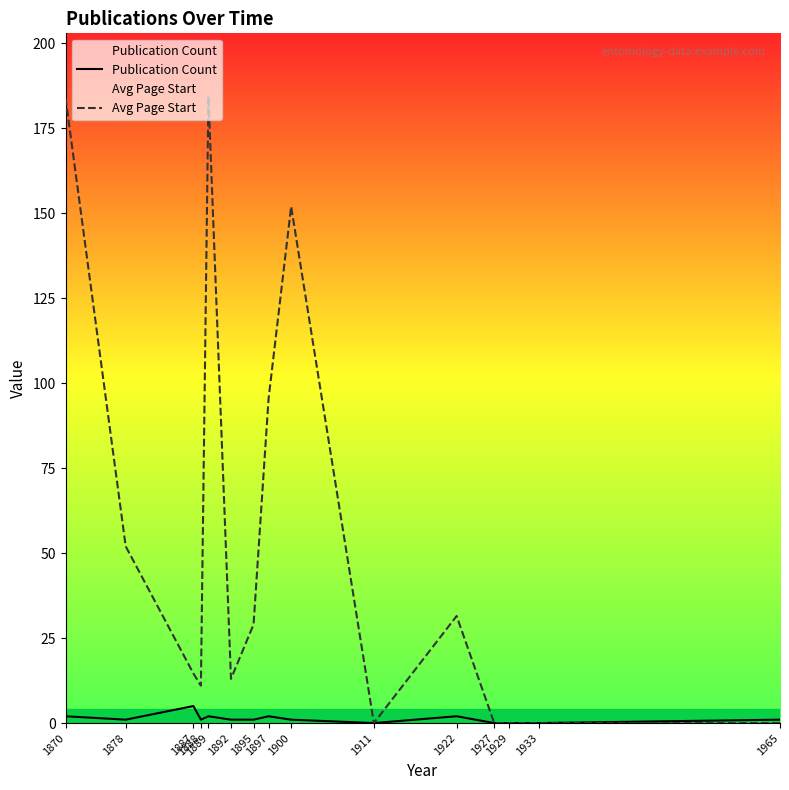

How many values in the Avg Page Start series are below 14?

7